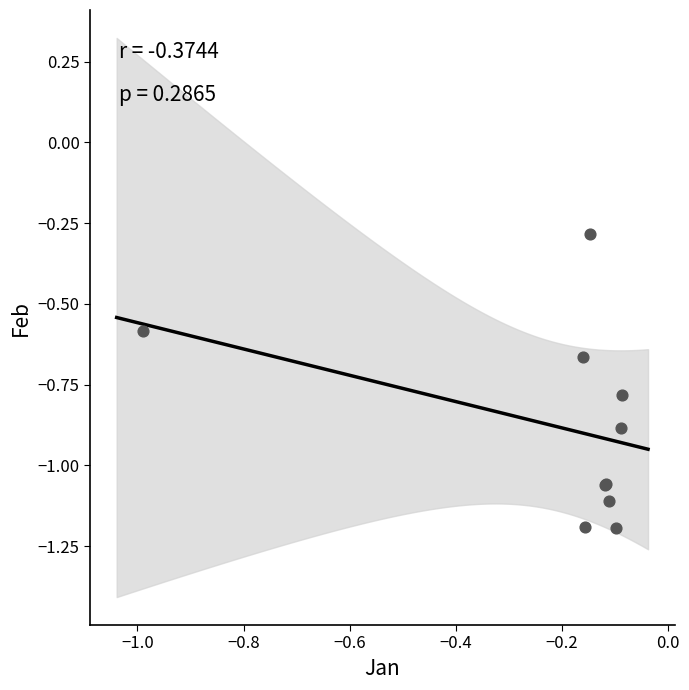

What Y value in the scatter plot is closest to 0?

-0.3